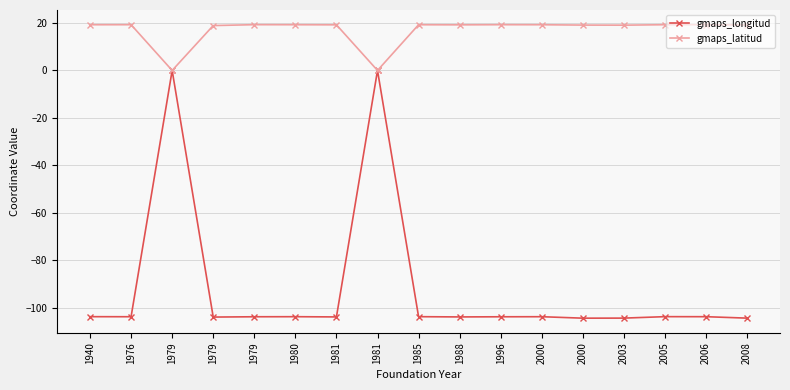

What are all the series names shown in the legend?

gmaps_longitud, gmaps_latitud